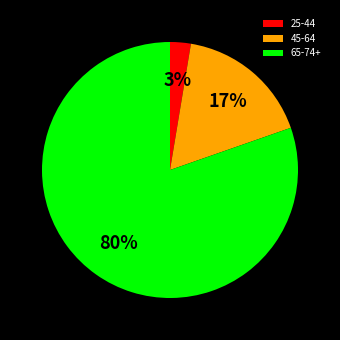

To the nearest percent, what is the difference between the 65-74+ and 45-64 slice percentages?

63%